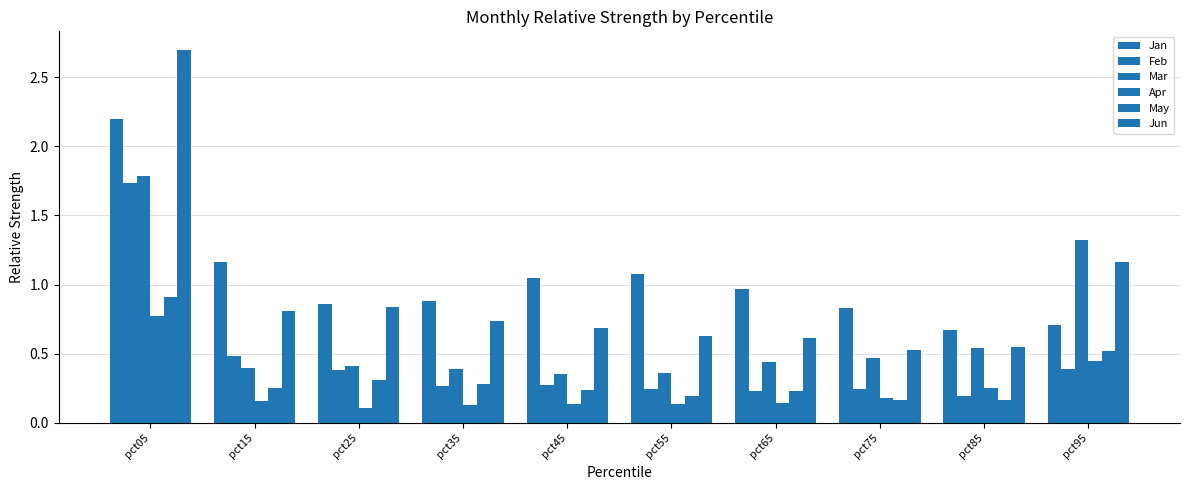

Count the number of data series in this chart.

6